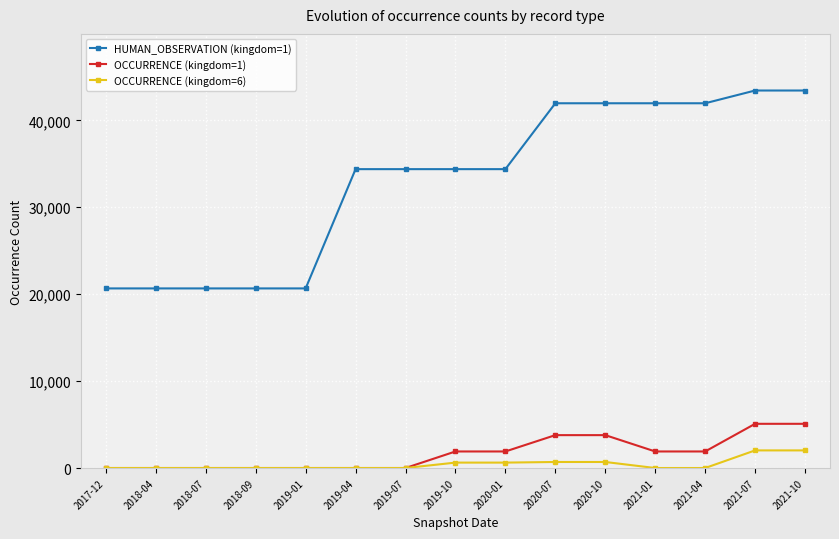

What is the label of the 12th point from the right?

2018-09